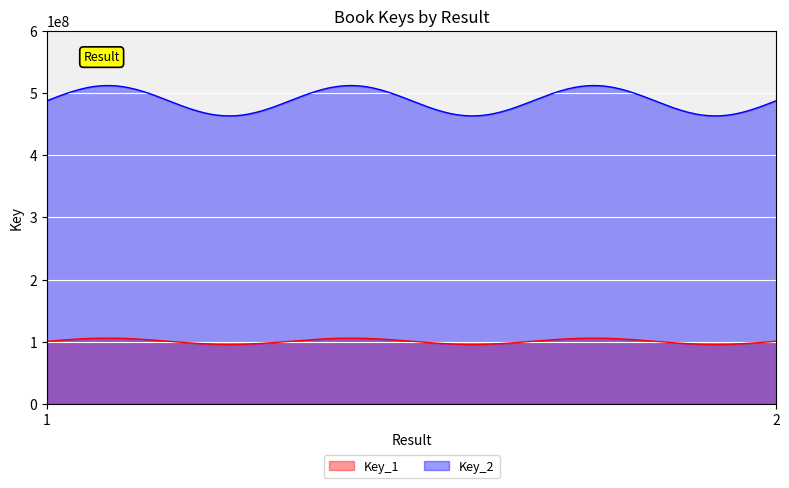

Is the value of Key_2 at 1 greater than the value of Key_1 at 2?

Yes